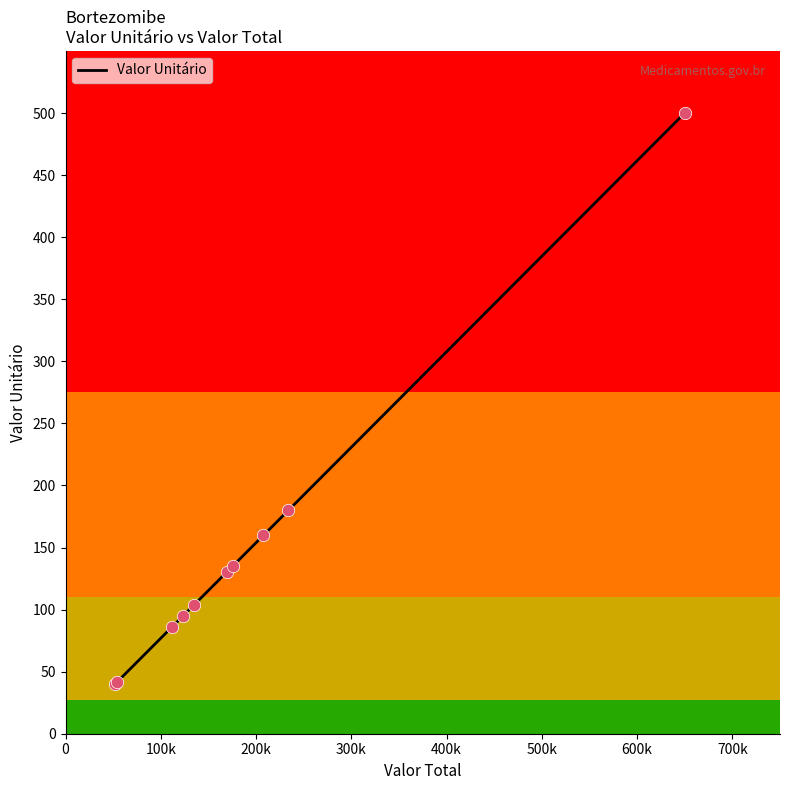

What is the difference between the maximum and minimum values?

460.0